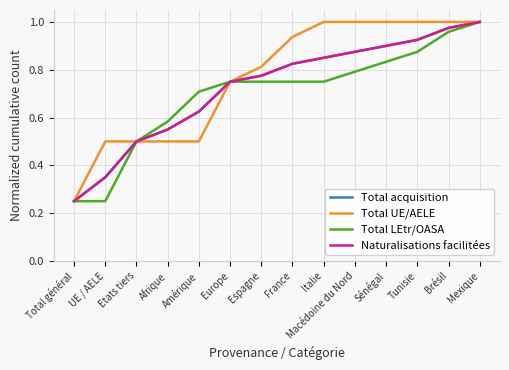

True or false: Total LEtr/OASA and Total UE/AELE intersect in this chart.

False